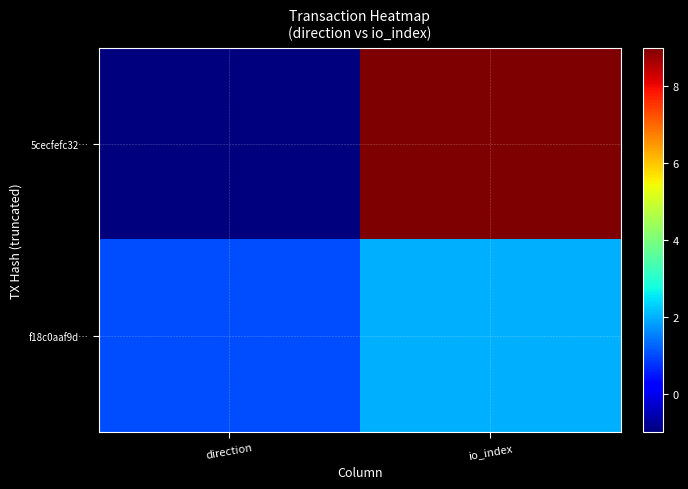

At how many categories does at least one series exceed 2?

1